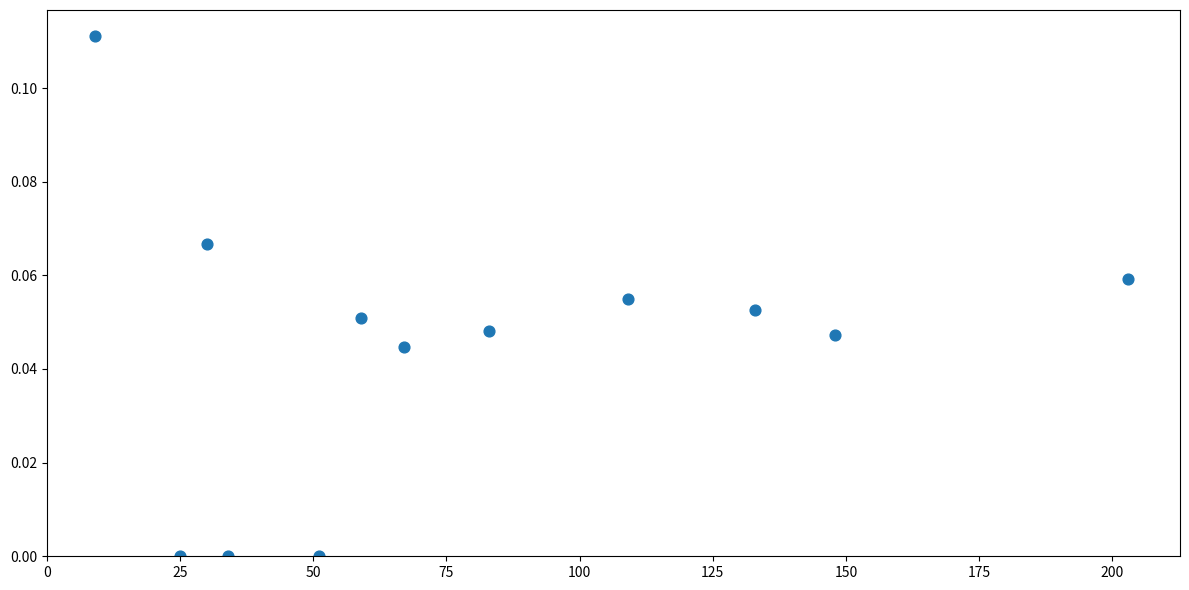

What is the range of X values (max minus min)?

194.0